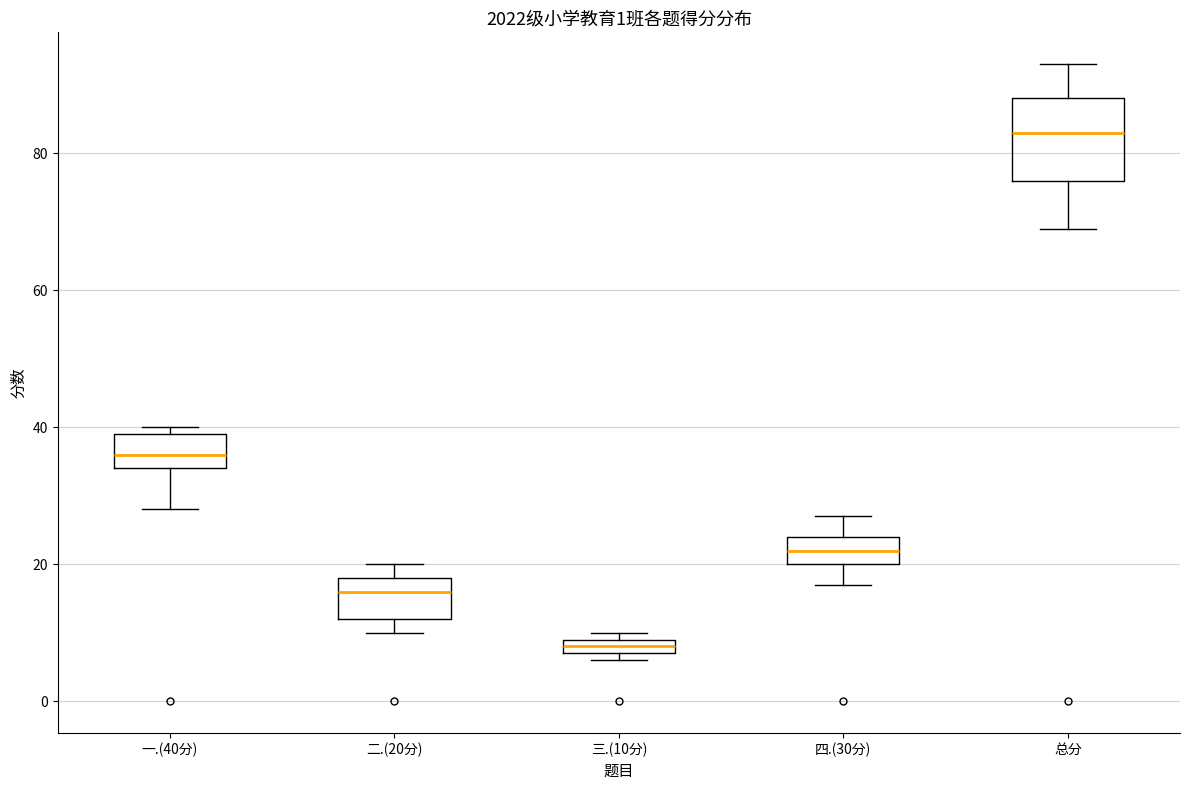

Which box is the tallest, from its lower edge to its upper edge?

总分